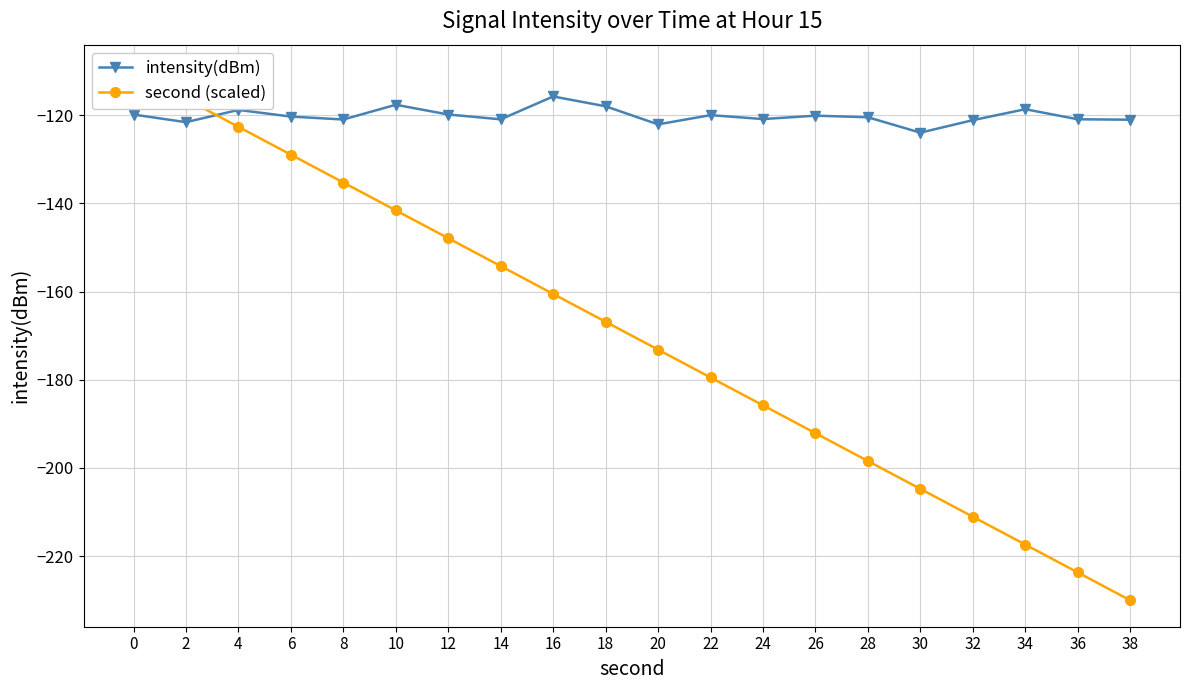

What is the approximate value of intensity(dBm) at 20?

-122.1